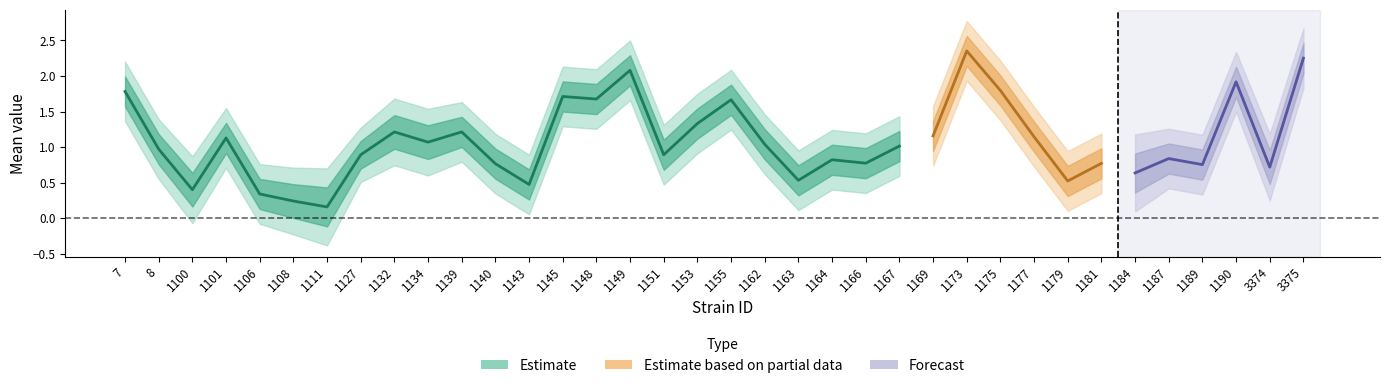

Reading left to right, transcribe all the data shown in this chart.

mean: 1.8	1.0	0.4	1.1	0.3	0.2	0.2	0.9	1.2	1.1	1.2	0.8	0.5	1.7	1.7	2.1	0.9	1.3	1.7	1.0	0.5	0.8	0.8	1.0	1.2	2.4	1.8	1.1	0.5	0.8	0.6	0.8	0.8	1.9	0.7	2.3
uppercl: 2.2	1.4	0.9	1.5	0.8	0.7	0.7	1.3	1.7	1.5	1.6	1.2	0.9	2.1	2.1	2.5	1.3	1.8	2.1	1.5	1.0	1.2	1.2	1.4	1.6	2.8	2.2	1.6	0.9	1.2	1.2	1.3	1.2	2.3	1.2	2.7
lowercl: 1.4	0.6	-0.1	0.7	-0.1	-0.2	-0.4	0.5	0.7	0.6	0.8	0.3	0.1	1.3	1.3	1.7	0.5	0.9	1.2	0.6	0.1	0.4	0.4	0.6	0.7	1.9	1.4	0.7	0.1	0.4	0.1	0.4	0.3	1.5	0.2	1.8
sem: 0.2	0.2	0.2	0.2	0.2	0.2	0.3	0.2	0.2	0.2	0.2	0.2	0.2	0.2	0.2	0.2	0.2	0.2	0.2	0.2	0.2	0.2	0.2	0.2	0.2	0.2	0.2	0.2	0.2	0.2	0.3	0.2	0.2	0.2	0.2	0.2